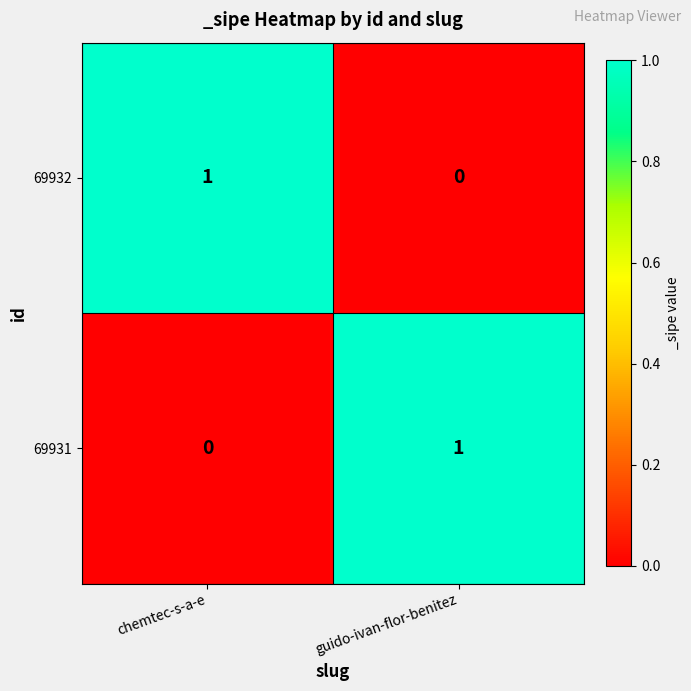

List the labels in order of 69932 value, largest first.

chemtec-s-a-e, guido-ivan-flor-benitez